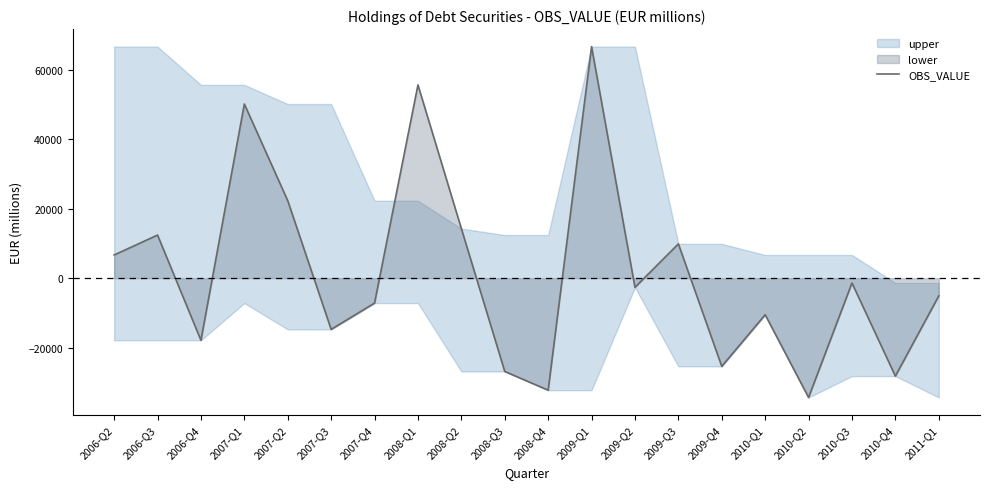

List the labels in order of value, smallest first.

2010-Q2, 2008-Q4, 2010-Q4, 2008-Q3, 2009-Q4, 2006-Q4, 2007-Q3, 2010-Q1, 2007-Q4, 2011-Q1, 2009-Q2, 2010-Q3, 2006-Q2, 2009-Q3, 2006-Q3, 2008-Q2, 2007-Q2, 2007-Q1, 2008-Q1, 2009-Q1